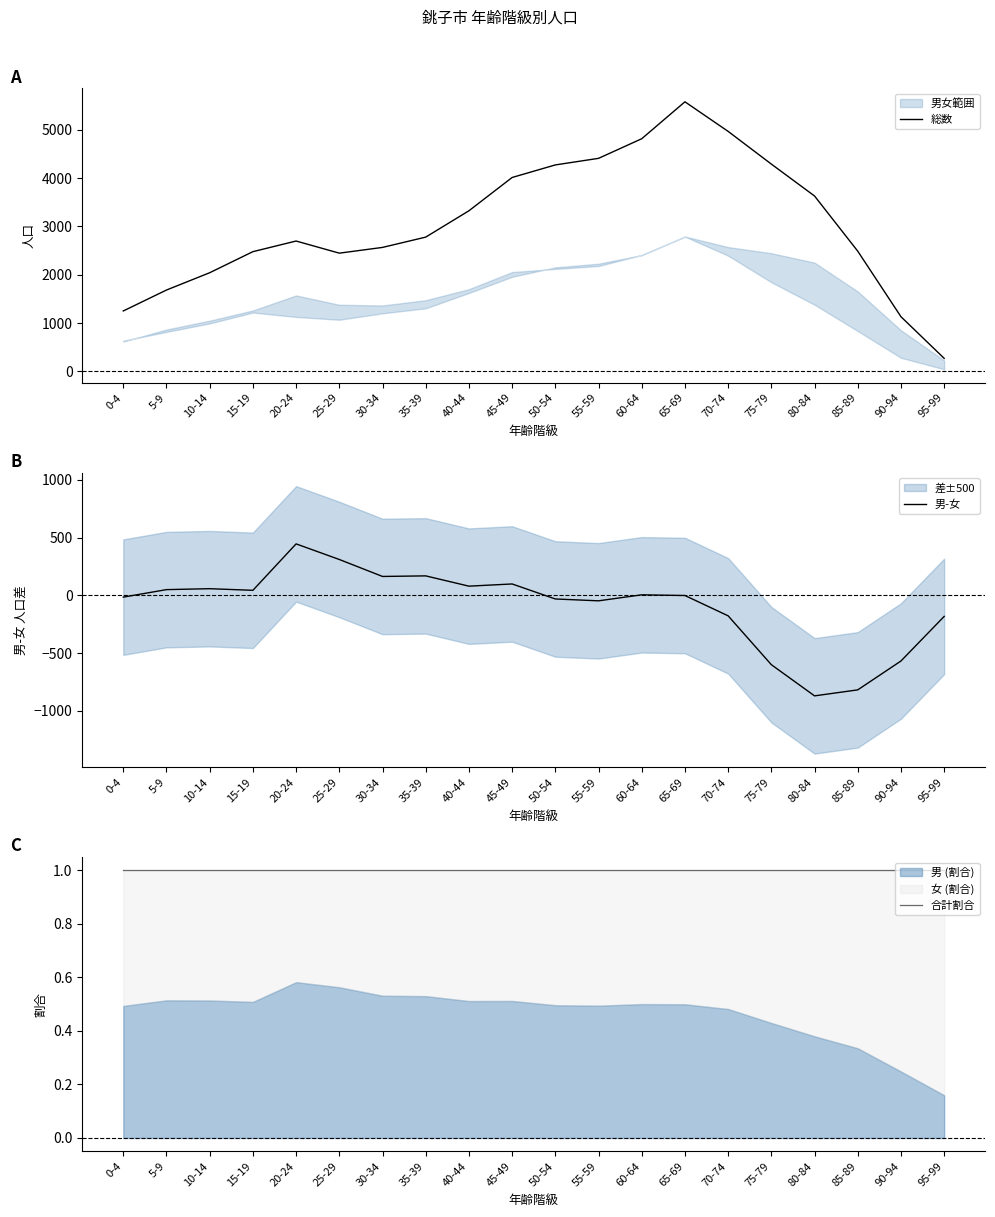

What is the sum of the 合計割合 values at 35-39 and 55-59?

2